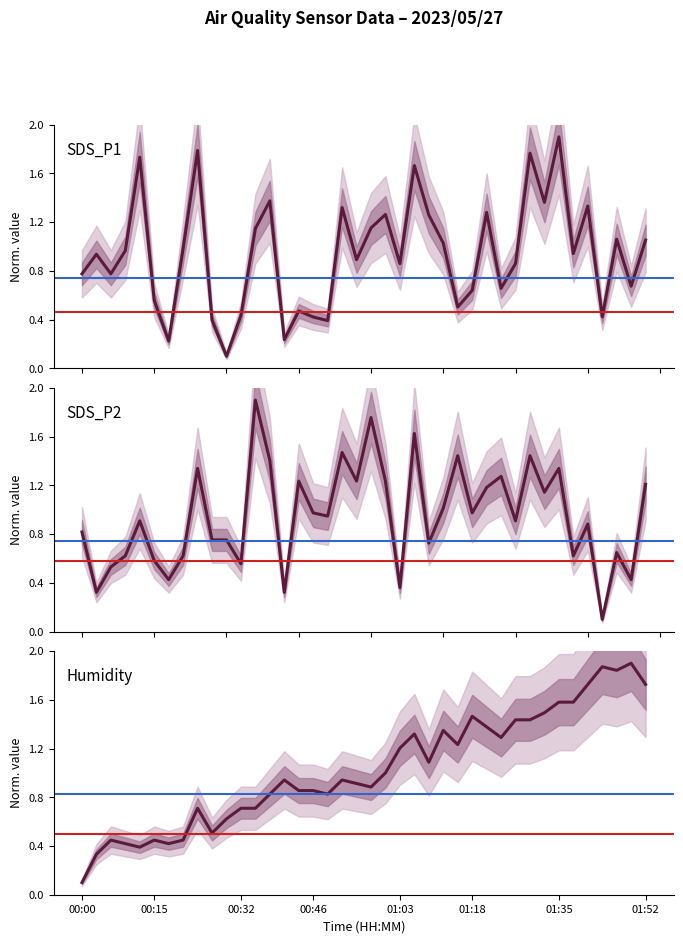

The SDS_P1 series shows 1.0 at 00:15. True or false?

False